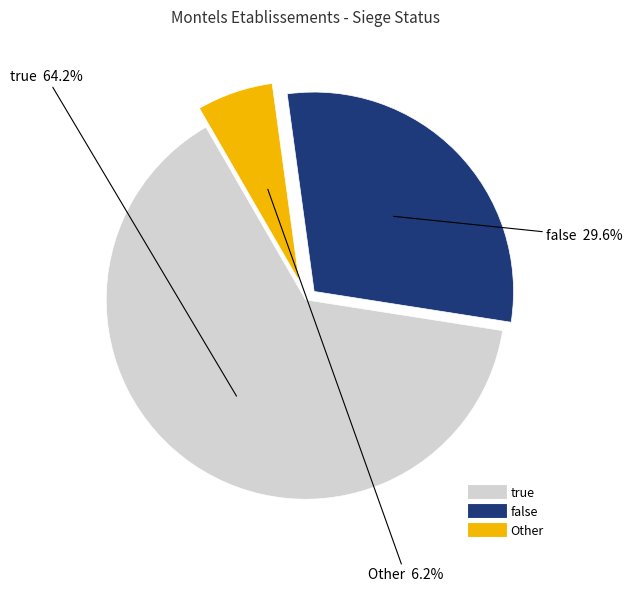

To the nearest percent, what portion does false represent?

30%